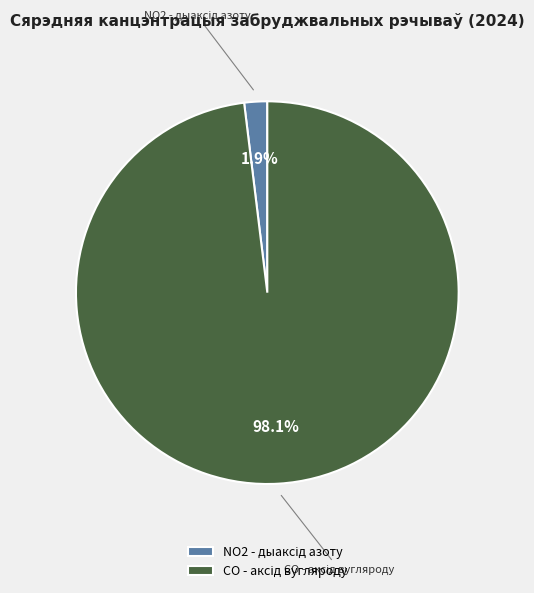

Count the number of slices in the pie.

2